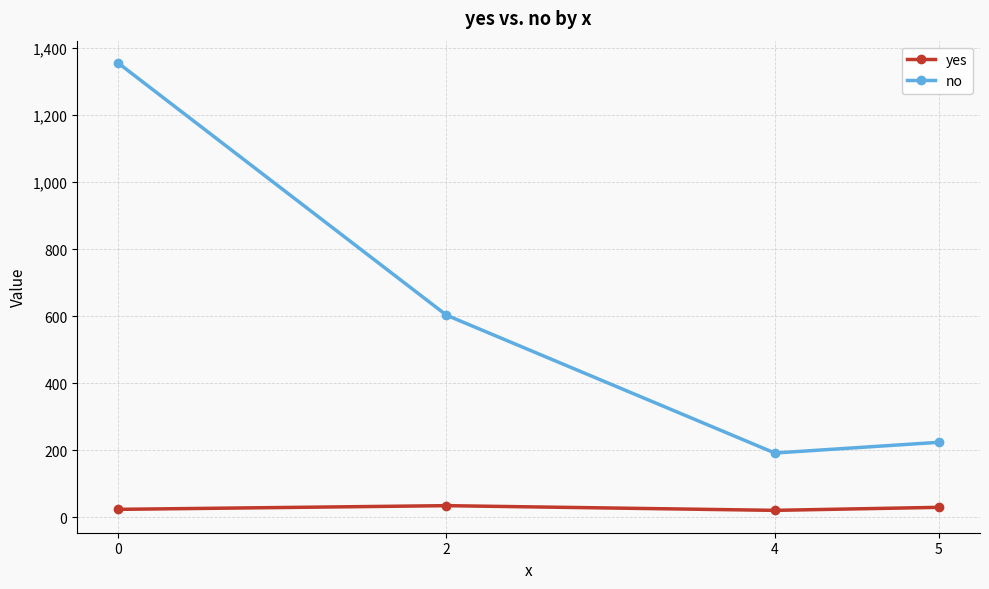

Where does the yes series first go above 30?

2